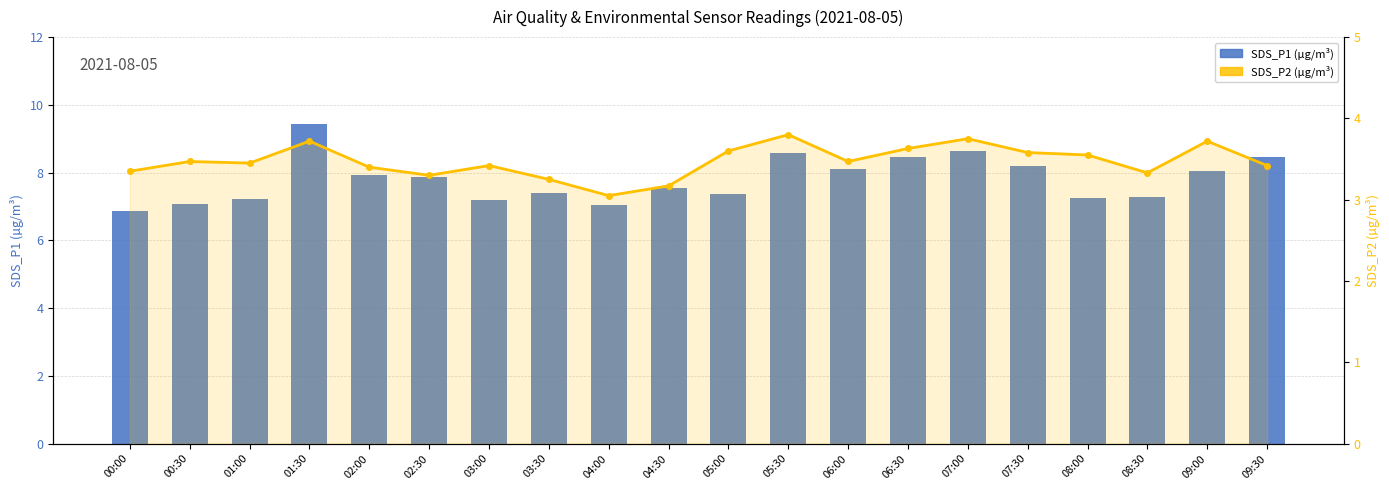

List the series in order of their overall mean, lowest first.

SDS_P2 (µg/m³), SDS_P1 (µg/m³)